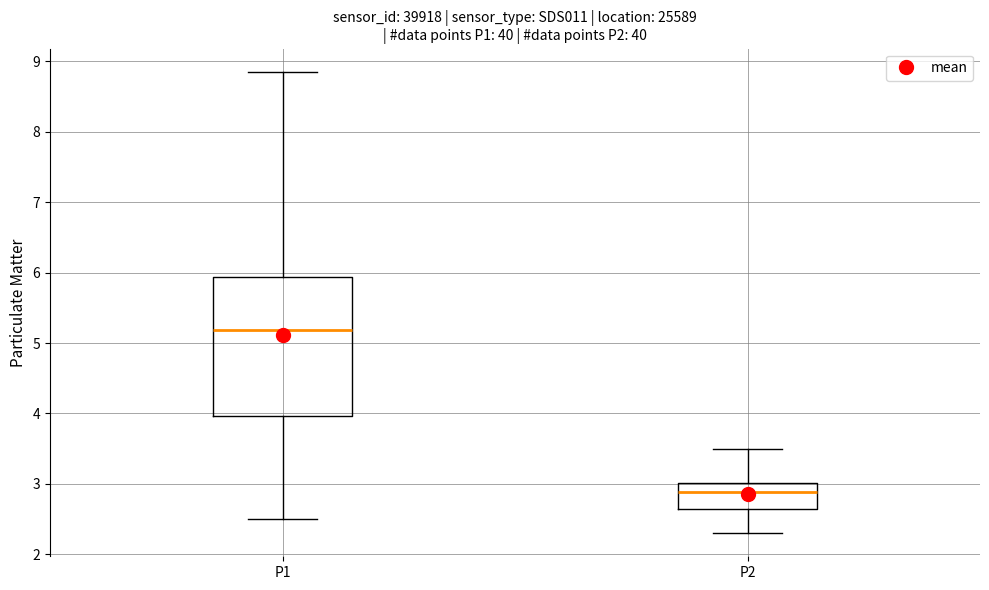

Where does the lower whisker of the box for P2 end on the y-axis? The values are not printed on the chart, so give them approximately, as read against the axis.

2.3